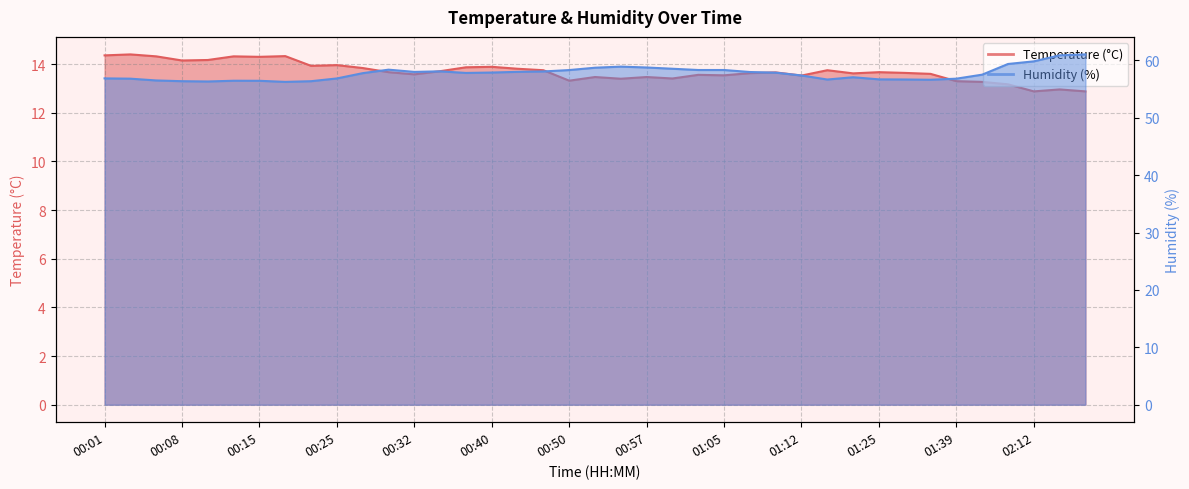

True or false: Humidity (%) has more than 2 interior local peaks.

True